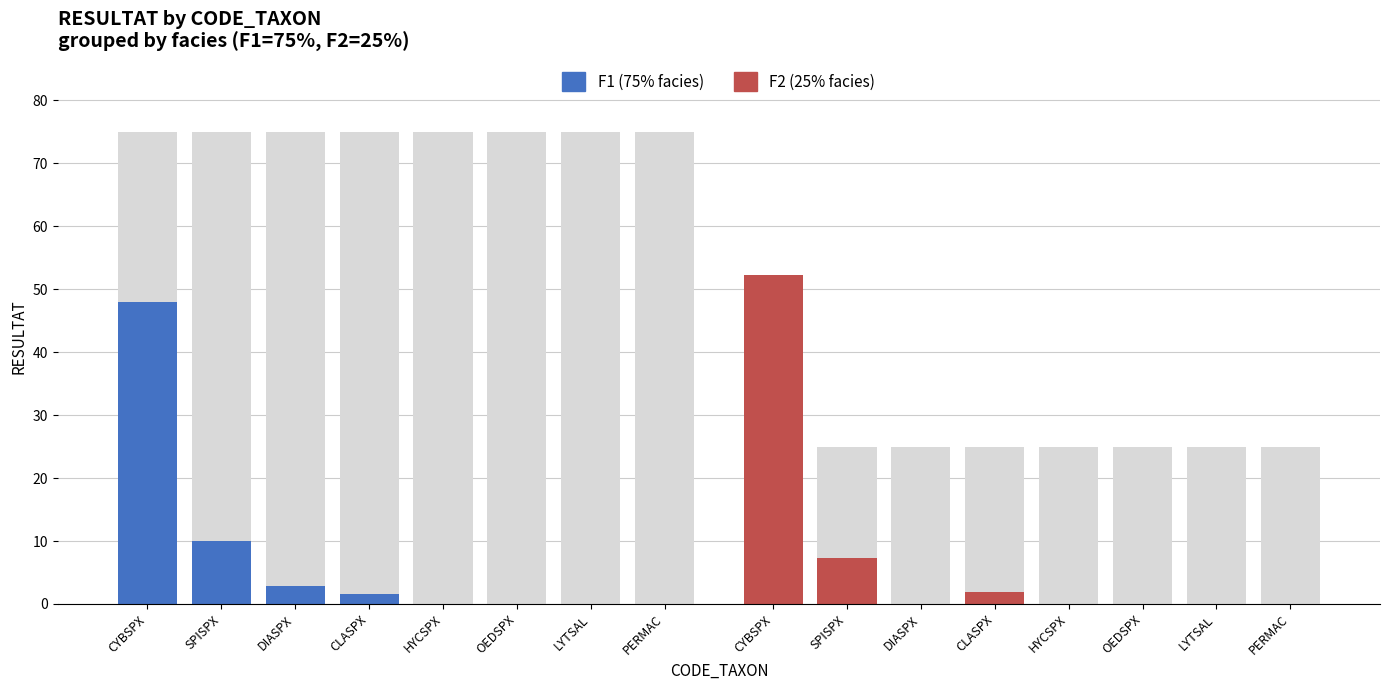

Reading left to right, what are all the values shown in this chart?

F1 (75% facies): CYBSPX=48.0	SPISPX=10.0	DIASPX=2.9	CLASPX=1.6	HYCSPX=0.1	OEDSPX=0.0	LYTSAL=0.0	PERMAC=0.0
F2 (25% facies): CYBSPX=52.2	SPISPX=7.3	DIASPX=0.0	CLASPX=2.0	HYCSPX=0.0	OEDSPX=0.0	LYTSAL=0.0	PERMAC=0.0